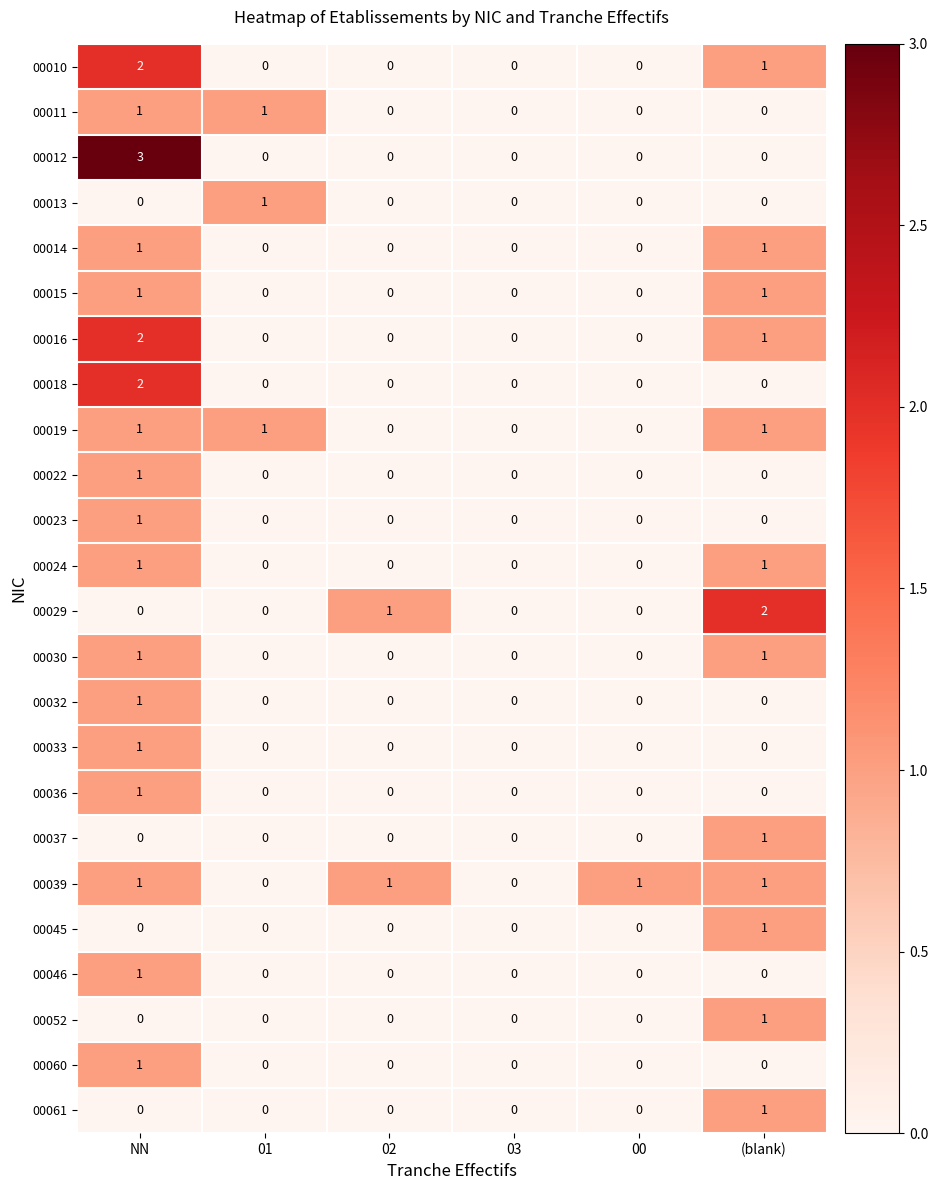

What is the sum of all 00019 values?

3